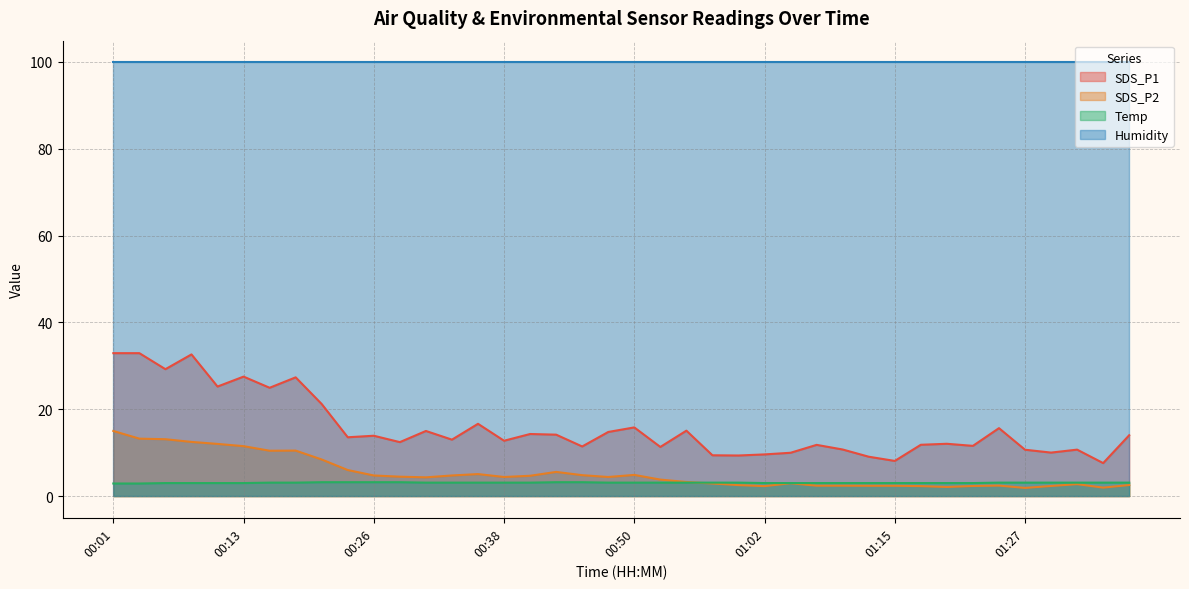

Which series has the largest range (max minus min)?

SDS_P1